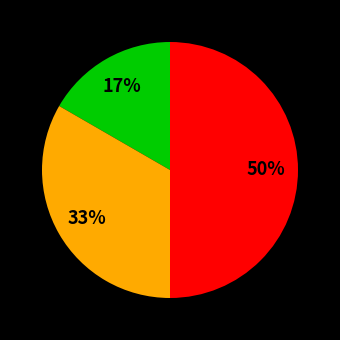

To the nearest percent, what is the average slice percentage?

33%